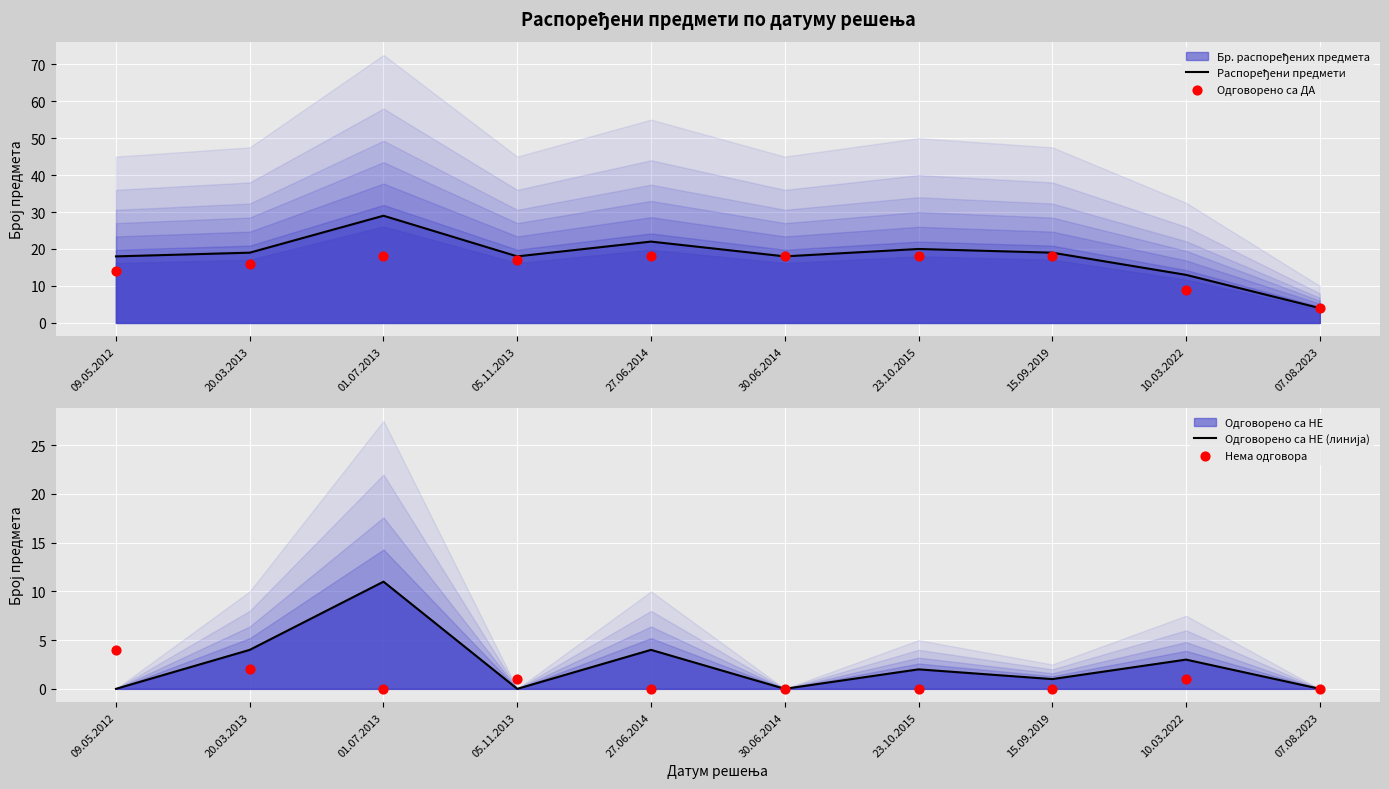

Is the value of Одговорено са ДА at 09.05.2012 greater than the value of Распоређени предмети at 09.05.2012?

No